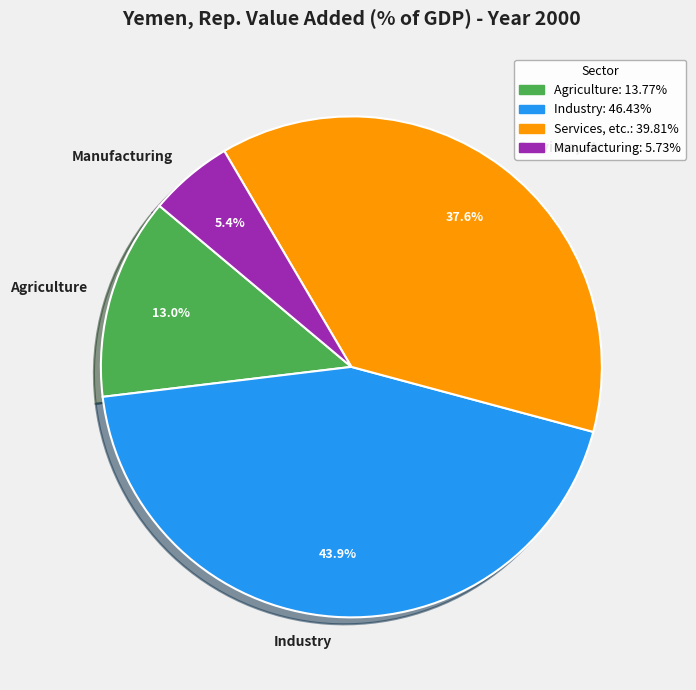

To the nearest percent, what is the average slice percentage?

25%